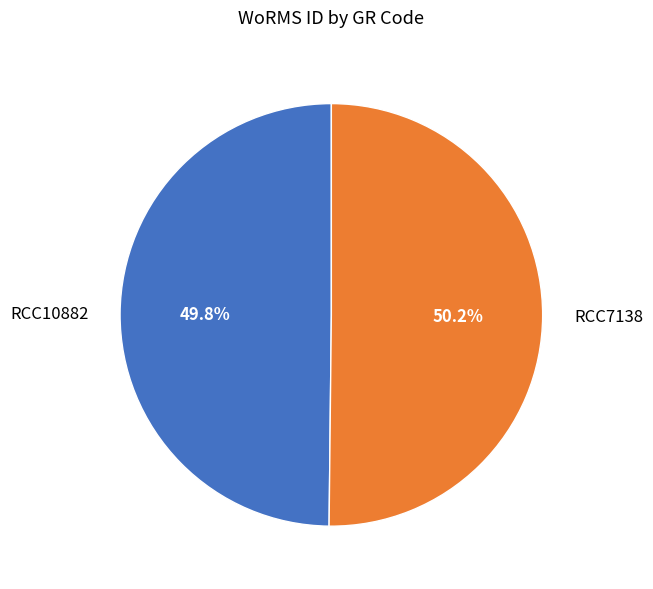

To the nearest percent, what portion does RCC7138 represent?

50%